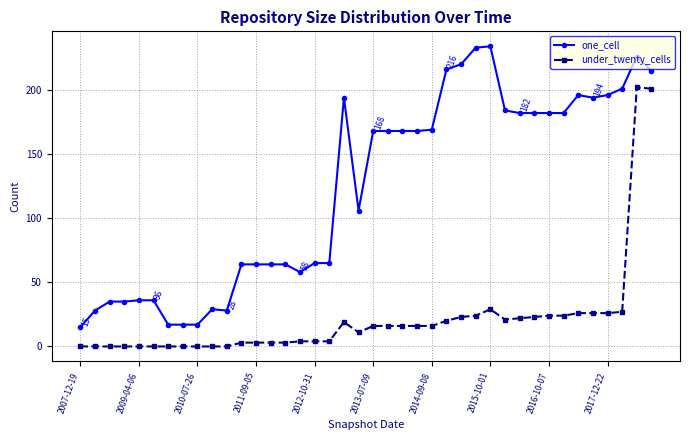

Which series has the largest total across all categories?

one_cell